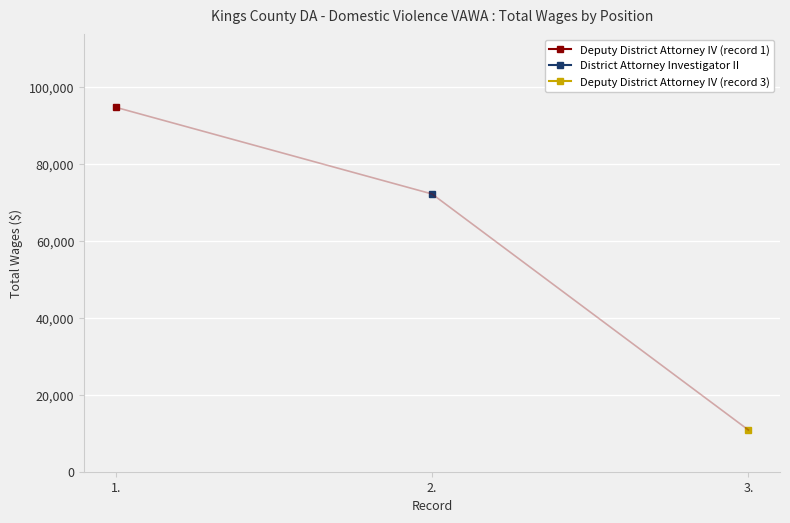

What is the change in value from 1. to 2.?

-22516